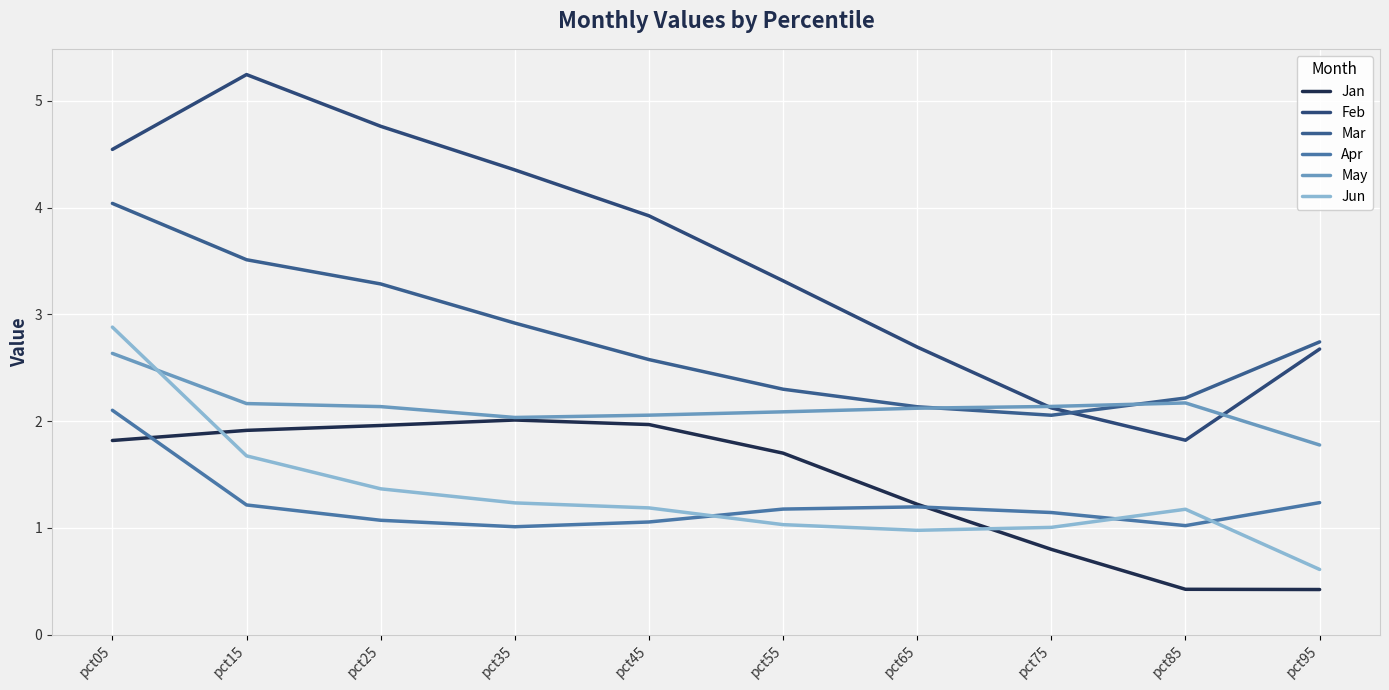

Which series changed the most between pct65 and pct75?

Feb